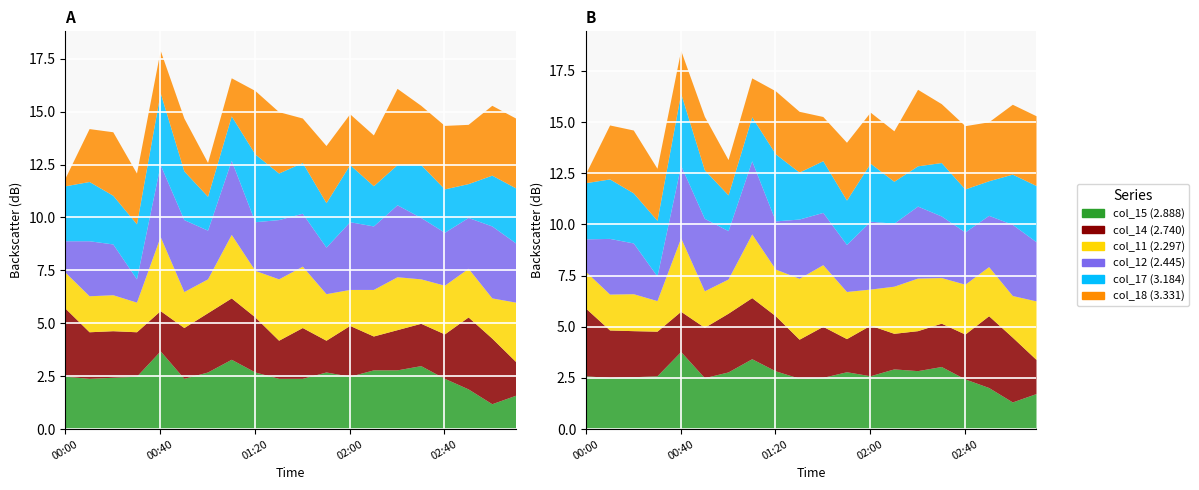

Where is the first local maximum for col_18 (3.331)?

00:20